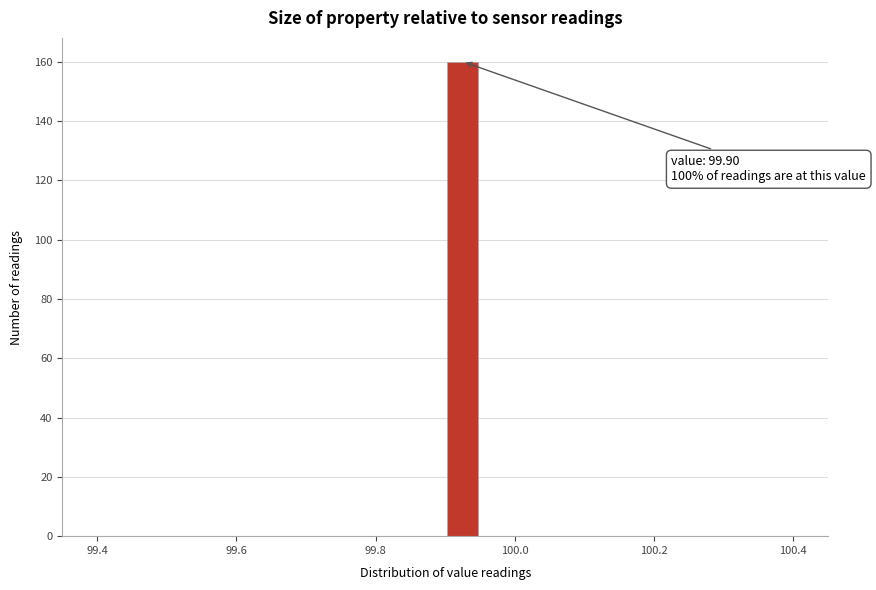

Around what value on the x-axis is the tallest bar? Give the approximate position of its centre, as read against the axis.

99.92